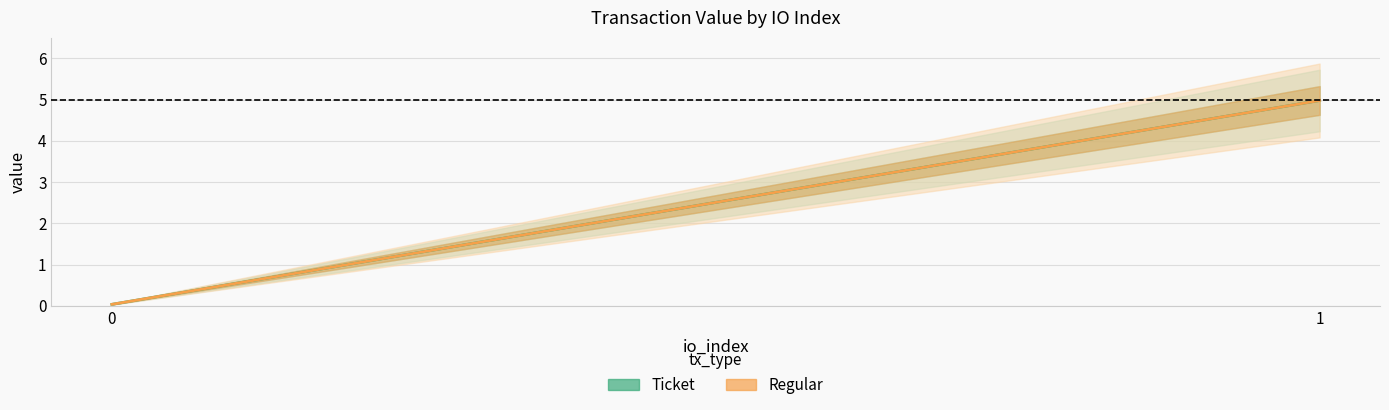

At how many categories does at least one series exceed 3?

1